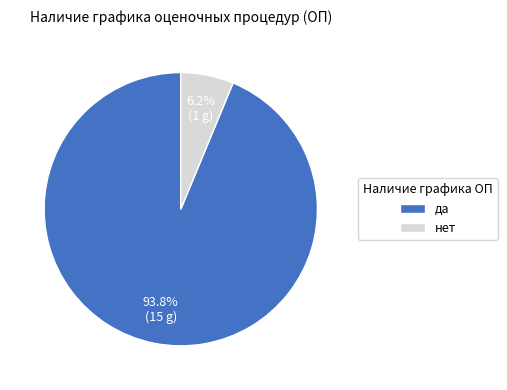

Is there any slice that represents more than half of the pie?

Yes